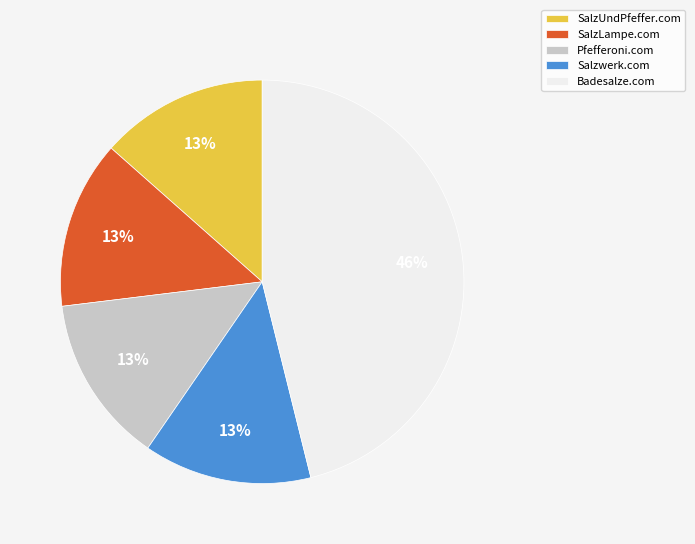

To the nearest percent, what is the combined percentage of Salzwerk.com and SalzLampe.com?

27%